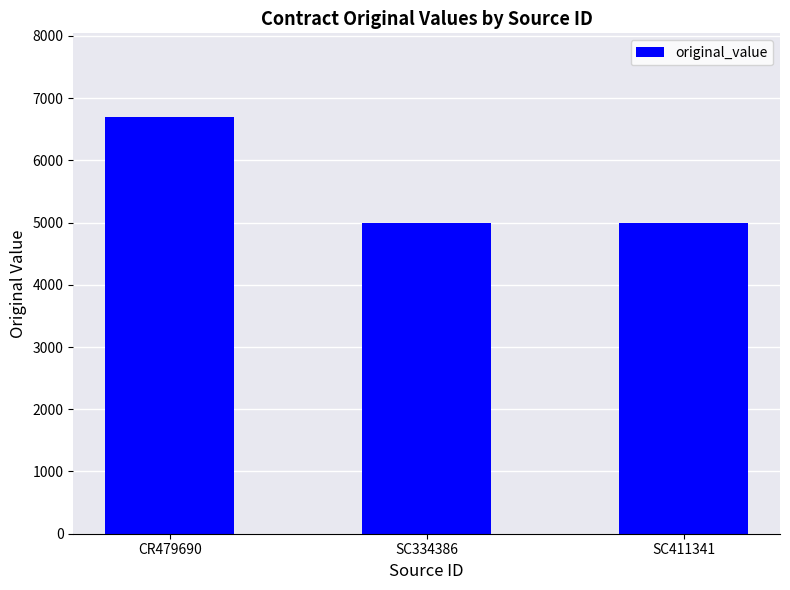

Count the values in the range 5000 to 6700.

3